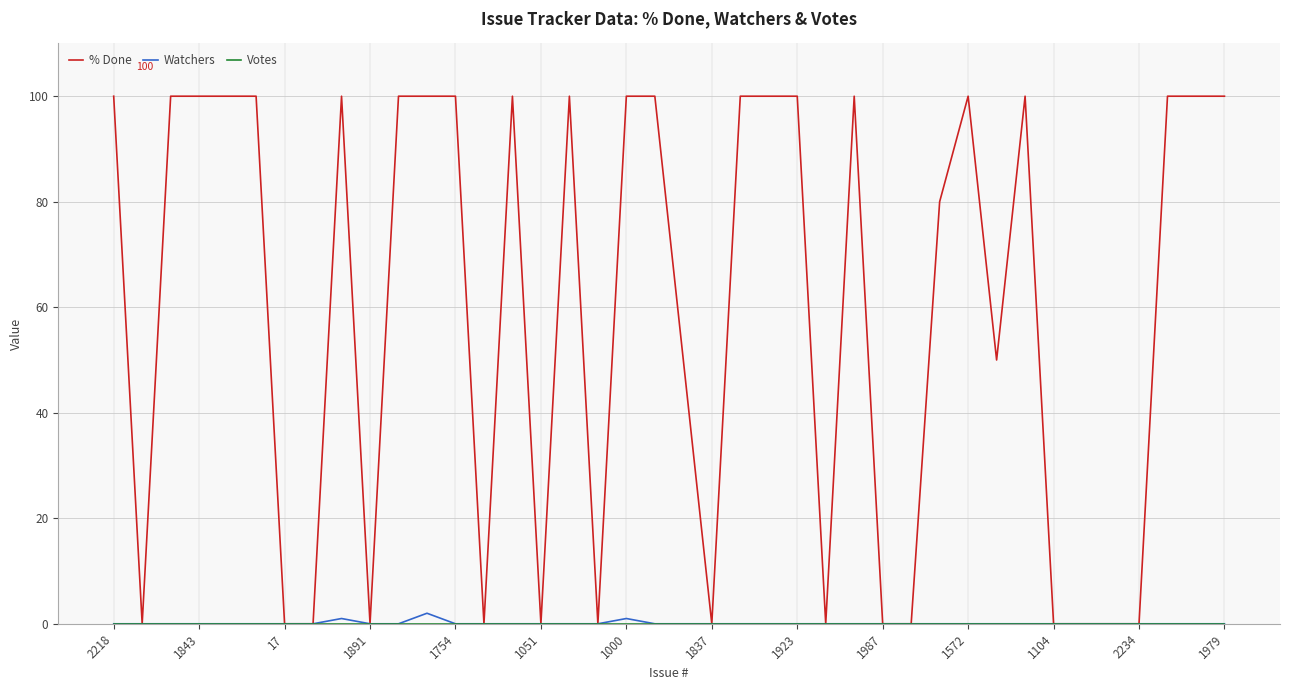

Which series has the largest total across all categories?

% Done